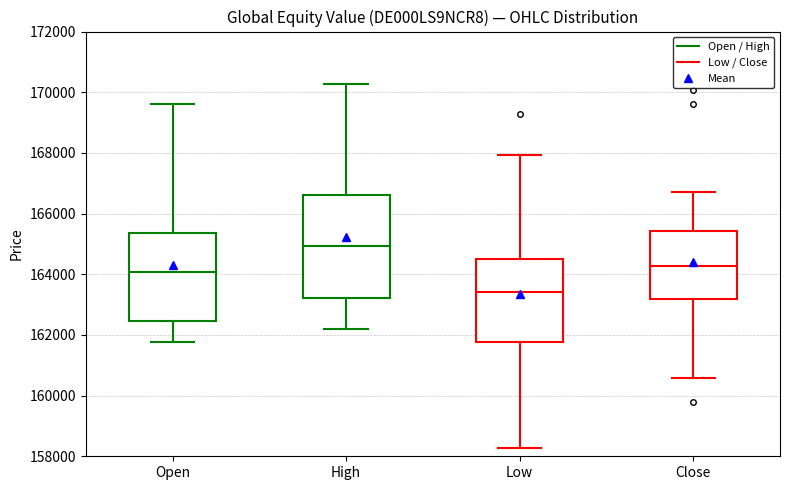

Reading left to right, read every box against the y-axis: the position of its median line, the range the box covers, and the ends of its whiskers. The values are not printed on the chart, so give them approximately, as read against the axis.

Open: median 164000, box 162400 to 165400, whiskers 161800 to 169600
High: median 165000, box 163200 to 166600, whiskers 162200 to 170200
Low: median 163400, box 161800 to 164600, whiskers 158200 to 168000
Close: median 164200, box 163200 to 165400, whiskers 160600 to 166800